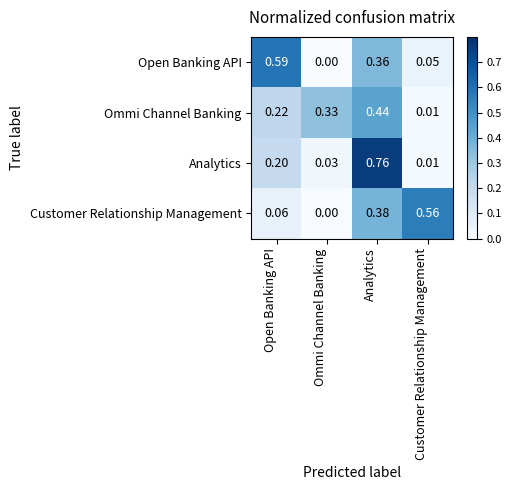

Where is Analytics nearest to the value 0?

Customer Relationship Management